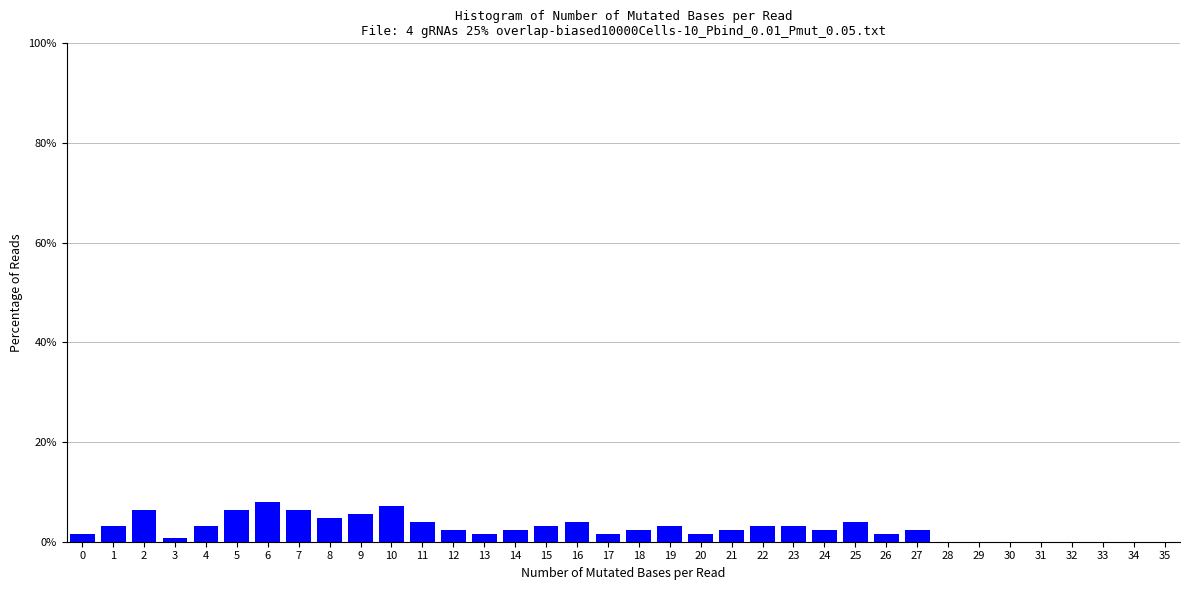

What is the ratio of the value at 7 to the value at 18?

2.7